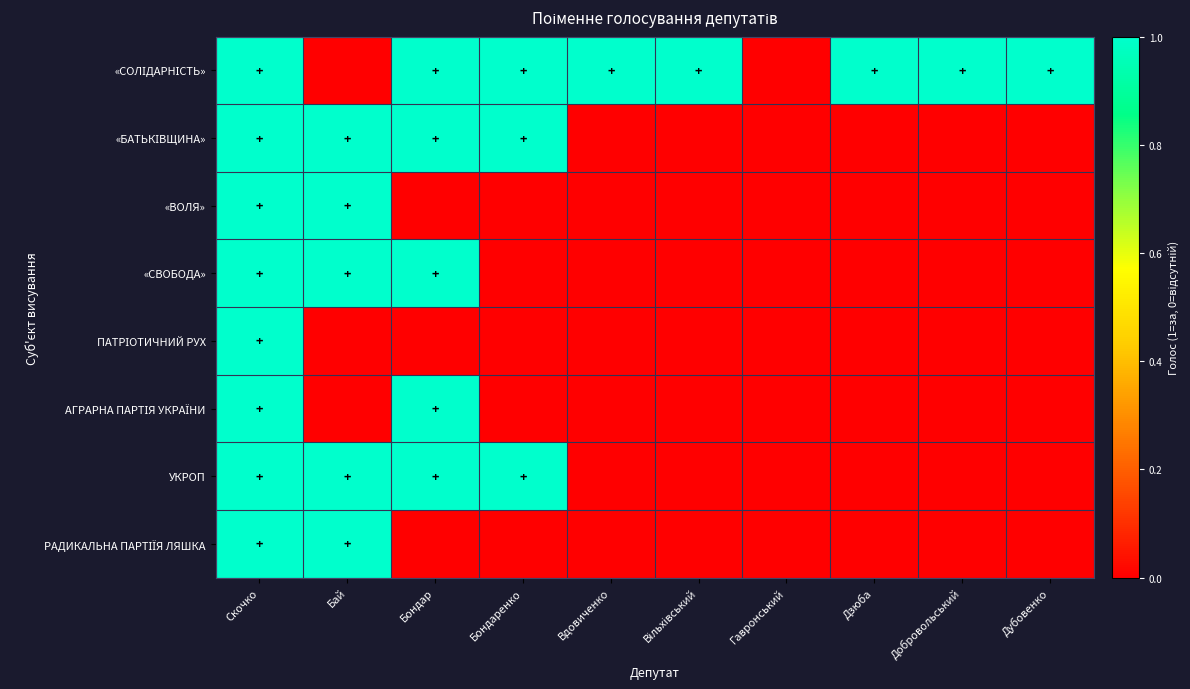

Which series has the largest range (max minus min)?

«СОЛІДАРНІСТЬ»